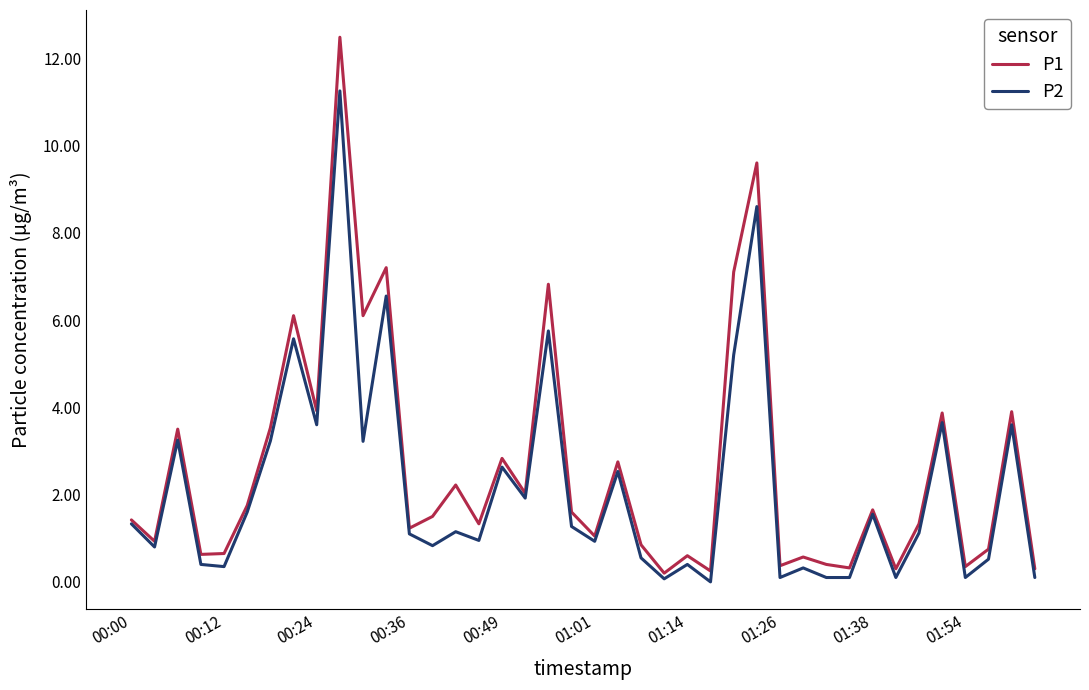

How many lines are shown in the chart?

2